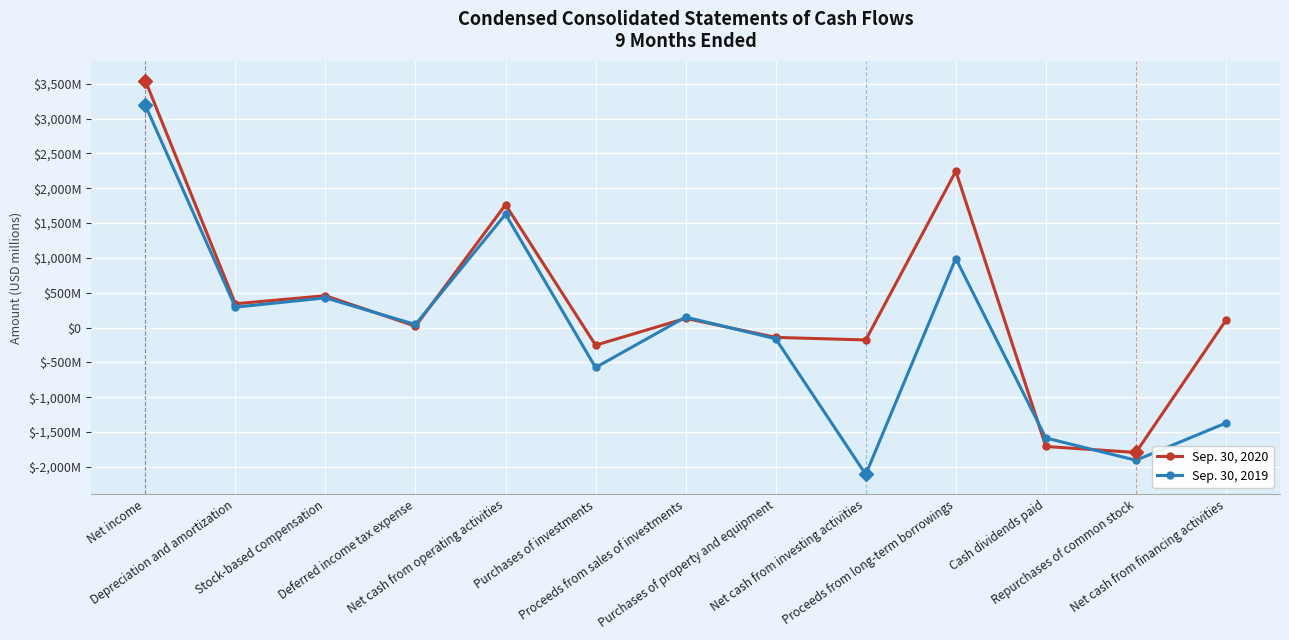

What are all the series names shown in the legend?

Sep. 30, 2020, Sep. 30, 2019